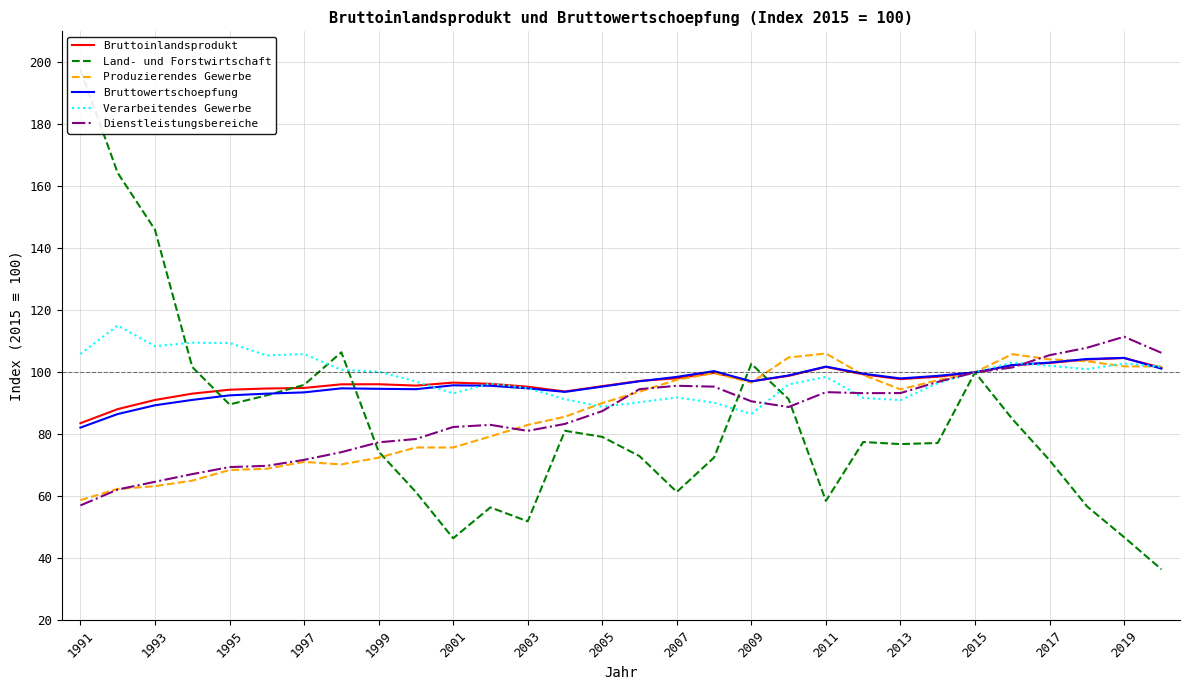

In Verarbeitendes Gewerbe, how many points are higher than both neighbors (excluding endpoints)?

8